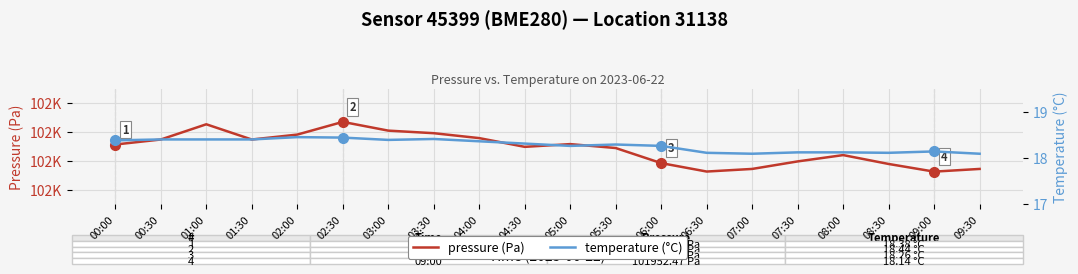

Which series has the largest total across all categories?

pressure (Pa)